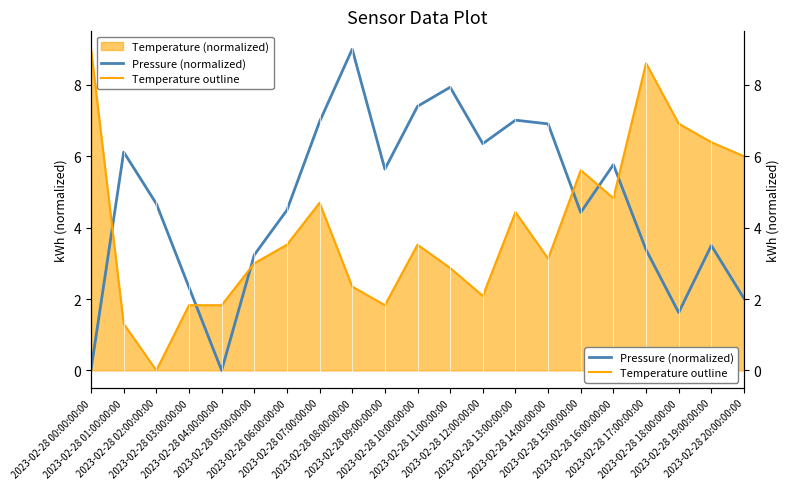

Which series ends up on top after the final intersection of Pressure (normalized) and Temperature outline?

Temperature outline